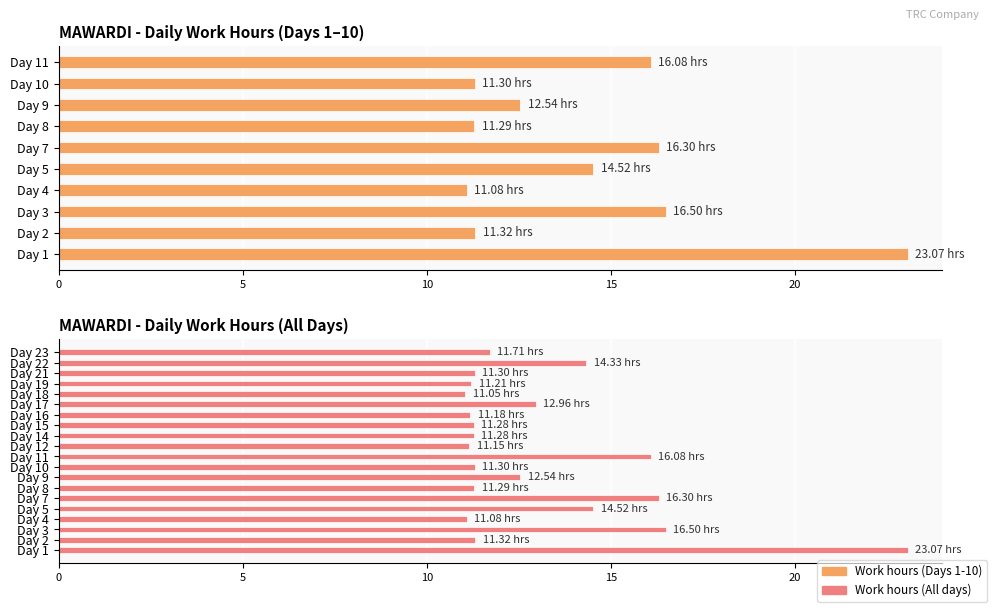

What is the value of the 7th bar from the left?

11.3